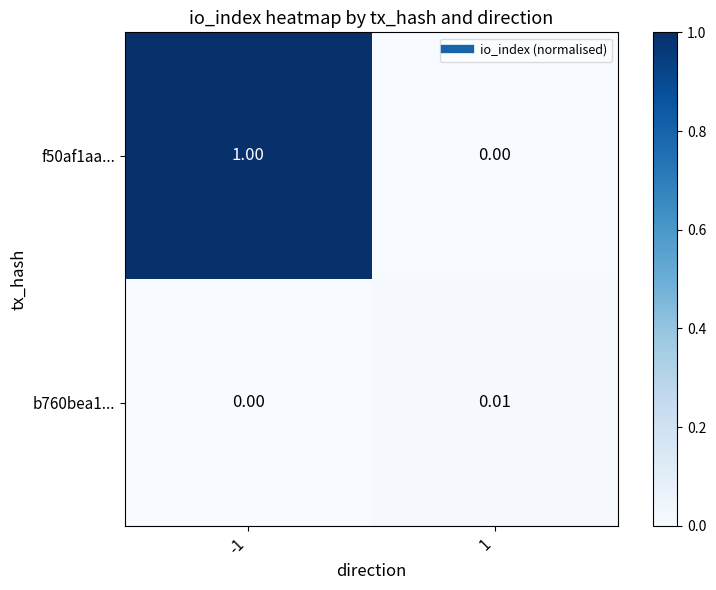

Is the value of f50af1aa... at -1 greater than the value of b760bea1... at 1?

Yes